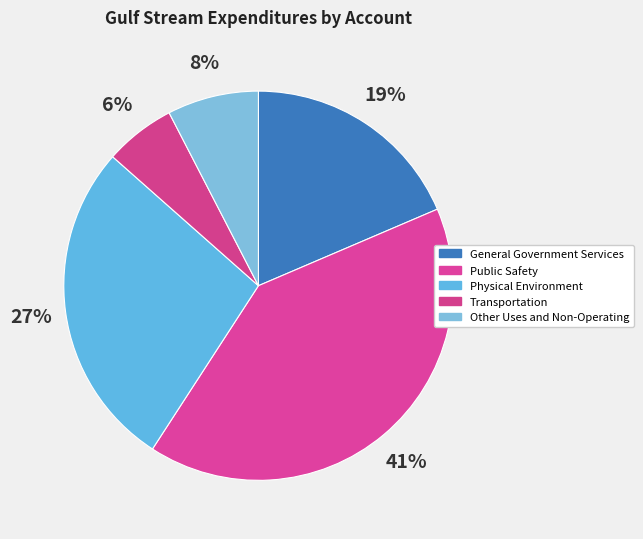

Which slice is the largest?

Public Safety